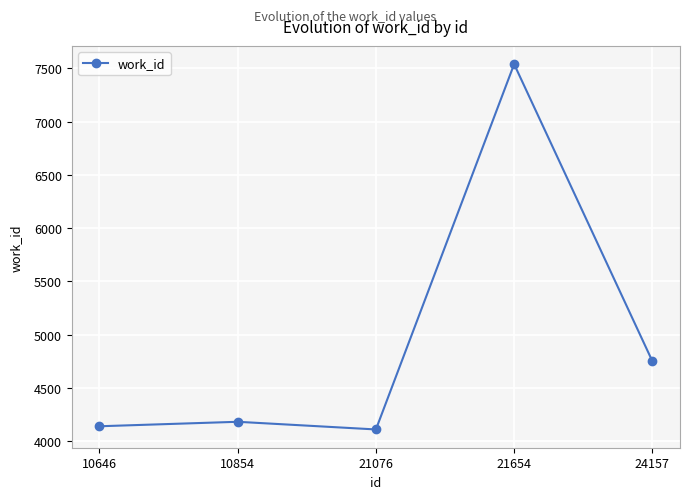

Reading right to left, extract all data points from this chart.

4752	7539	4111	4183	4141